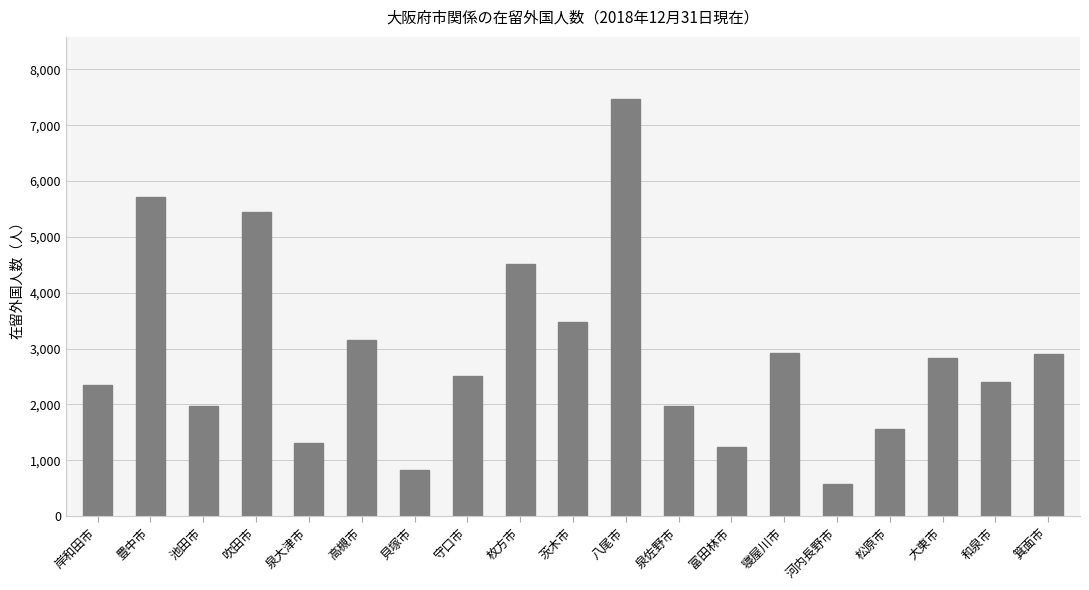

What is the minimum value shown in the chart?

583